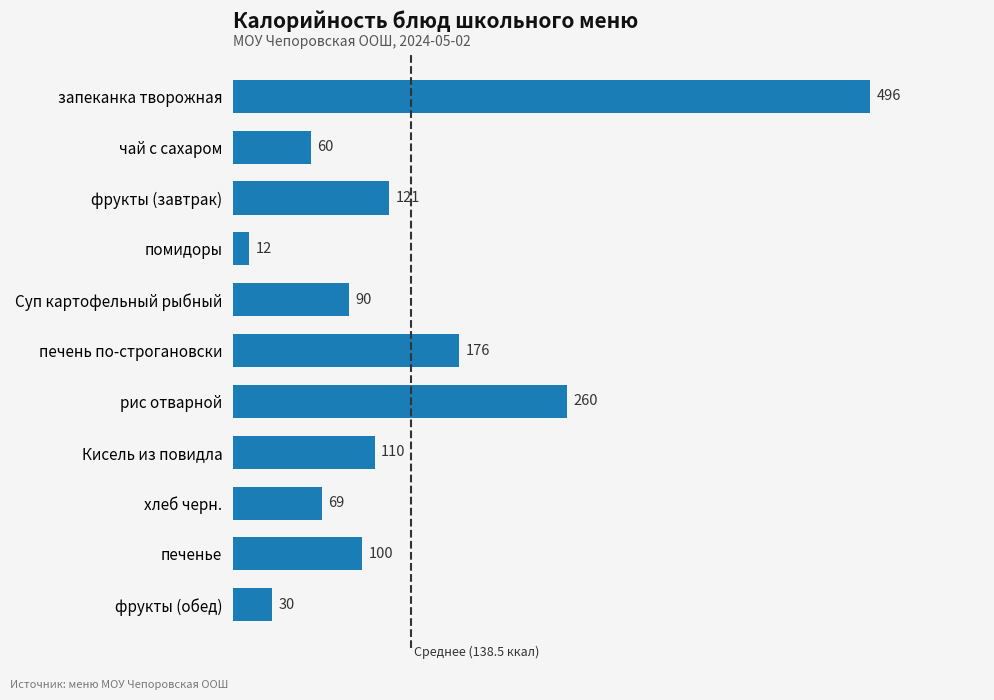

What is the ratio of the value at печенье to the value at фрукты (завтрак)?

0.8